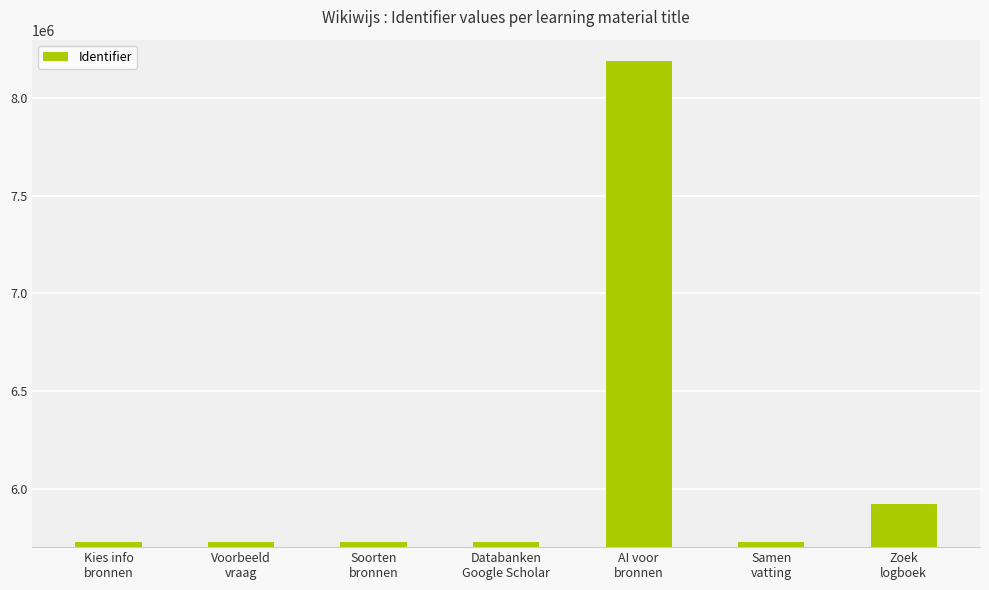

What is the change in value from Databanken
Google Scholar to AI voor
bronnen?

+2468466